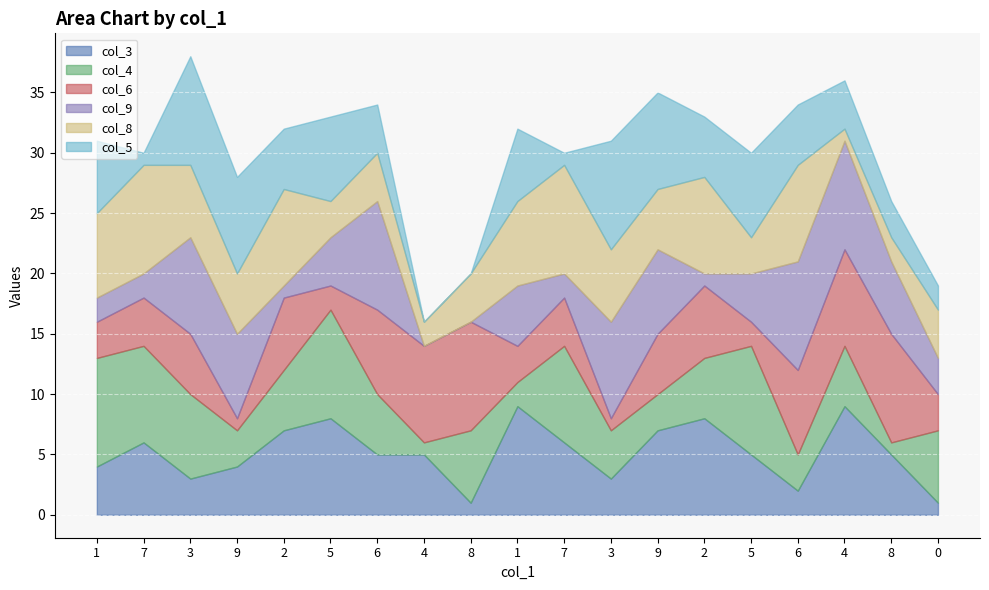

How many values in col_9 are above zero?

17